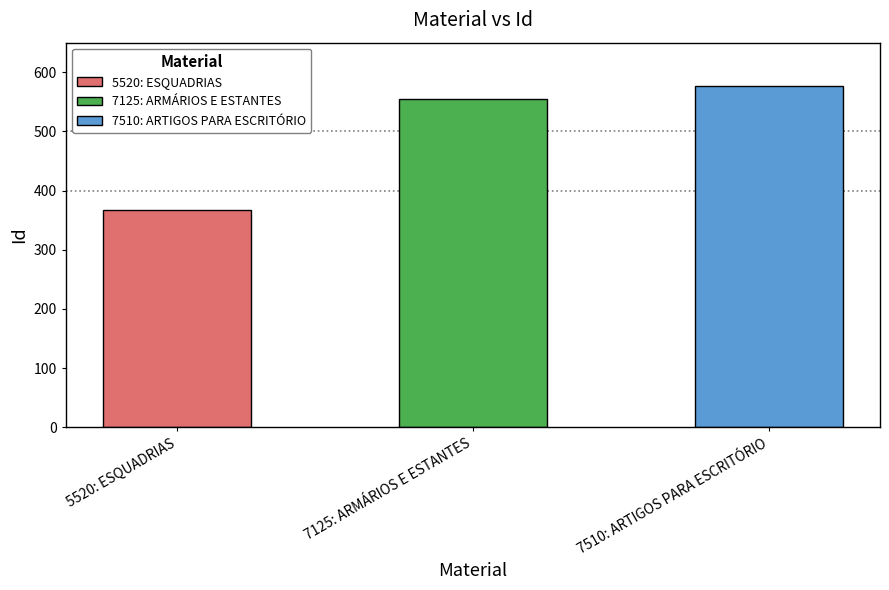

What position from the left is 7125: ARMÁRIOS E ESTANTES?

2